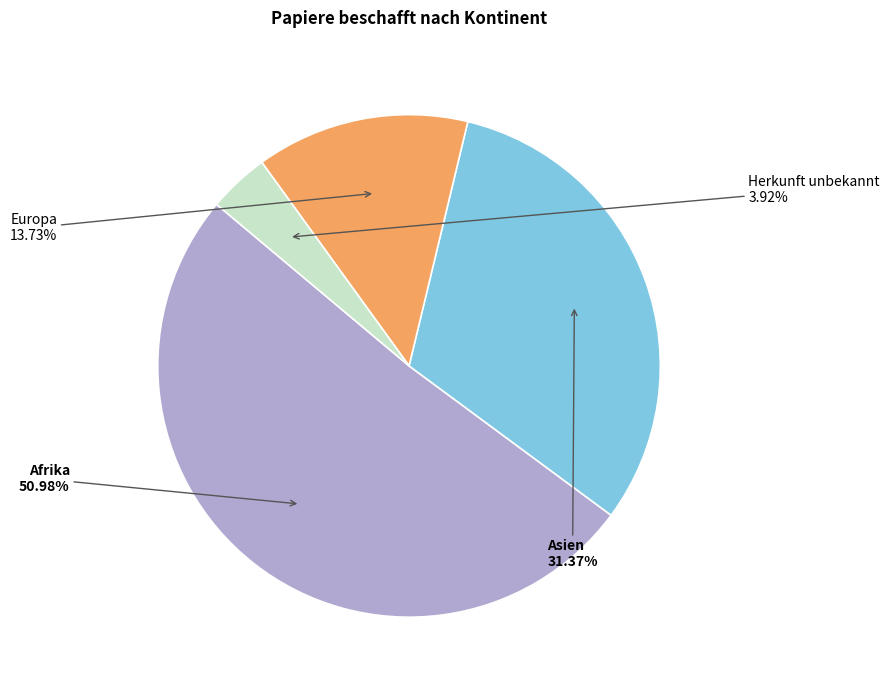

How many segments does this pie chart have?

4